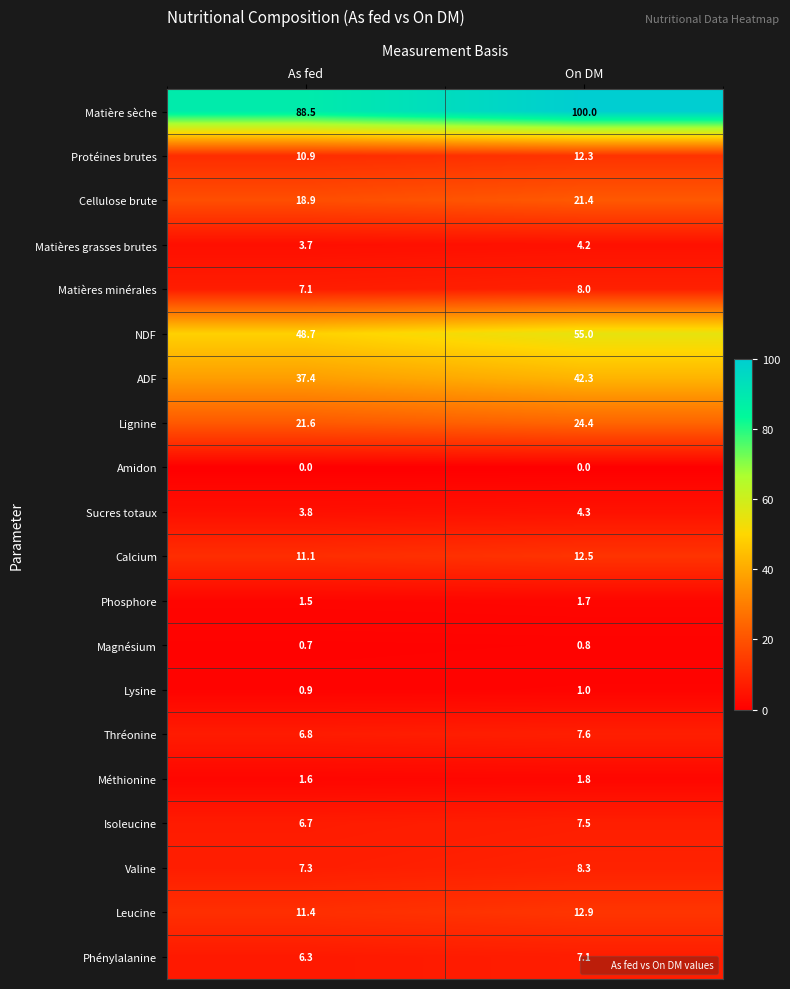

What is the total value across all series at On DM?

333.1